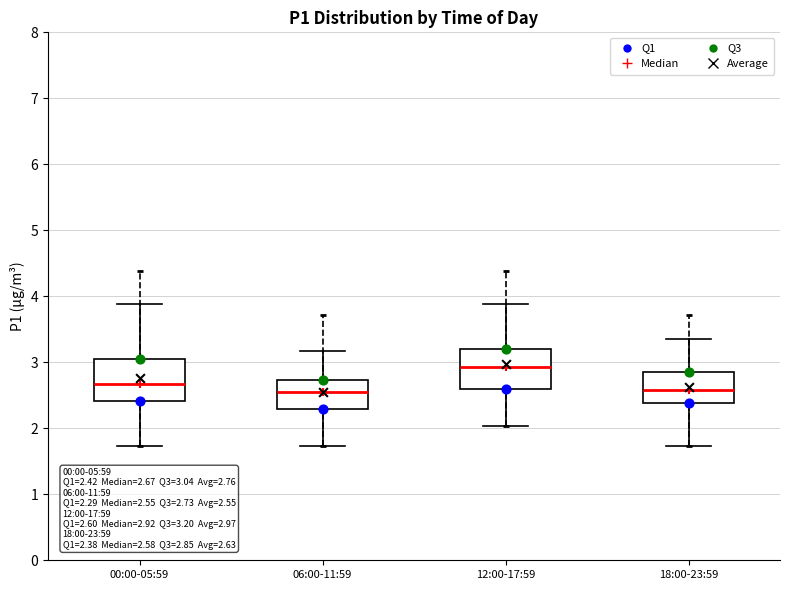

Which box has the highest median line?

12:00-17:59